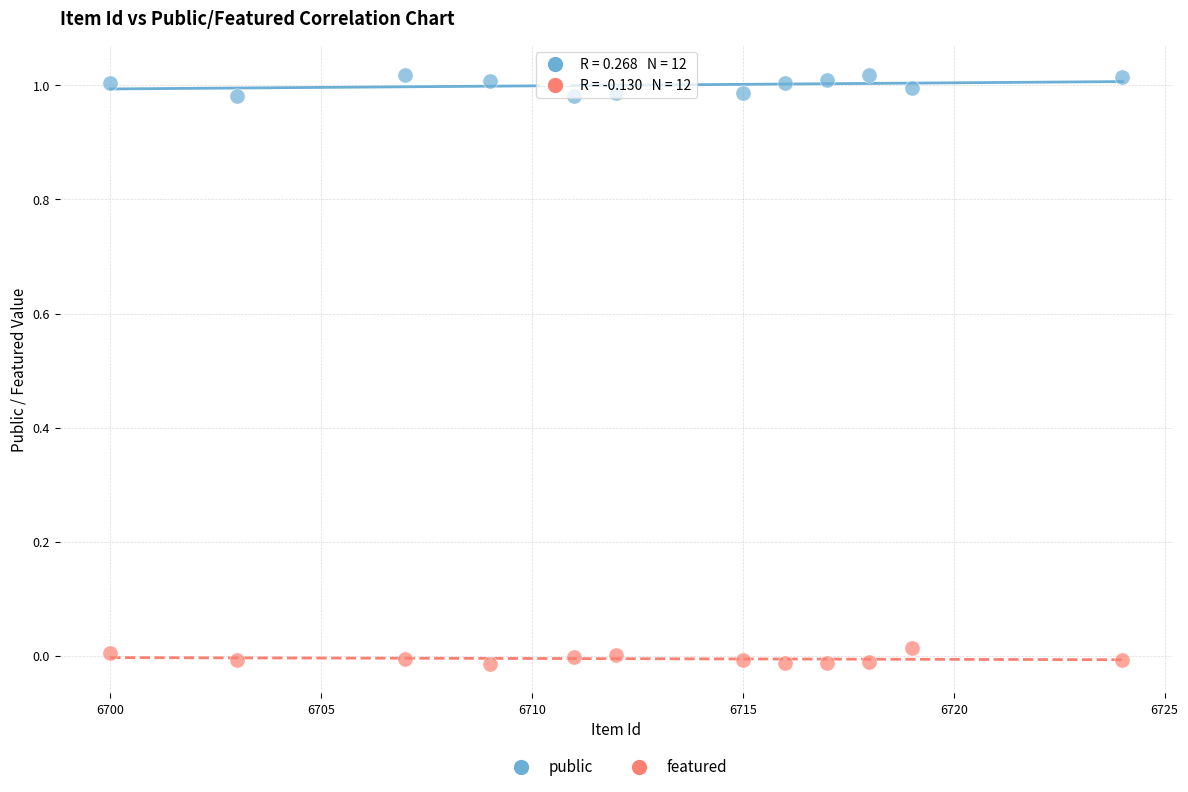

Which series reaches the maximum Y coordinate?

public